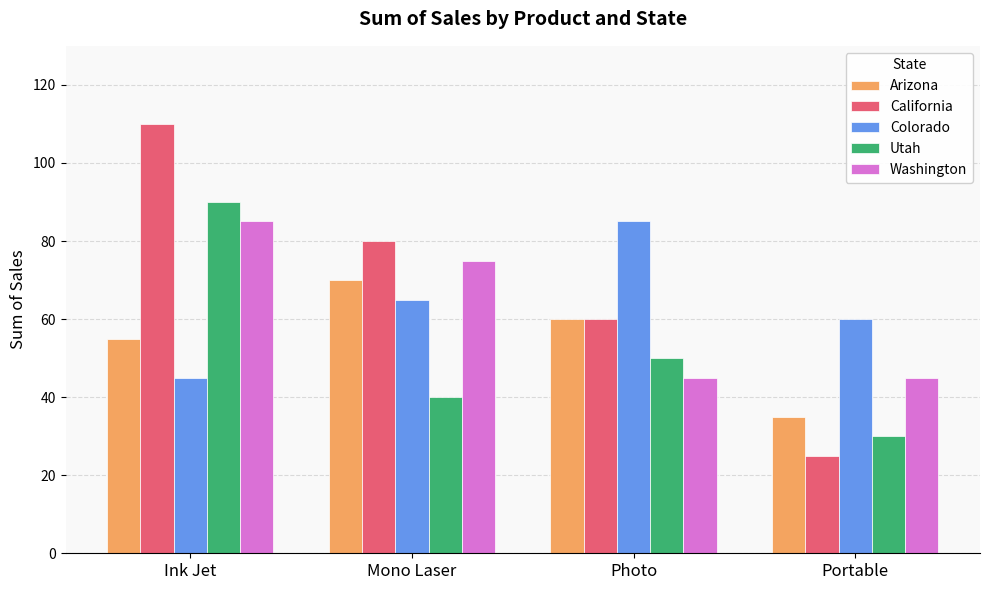

At which category does the chart reach its minimum across all series?

Portable